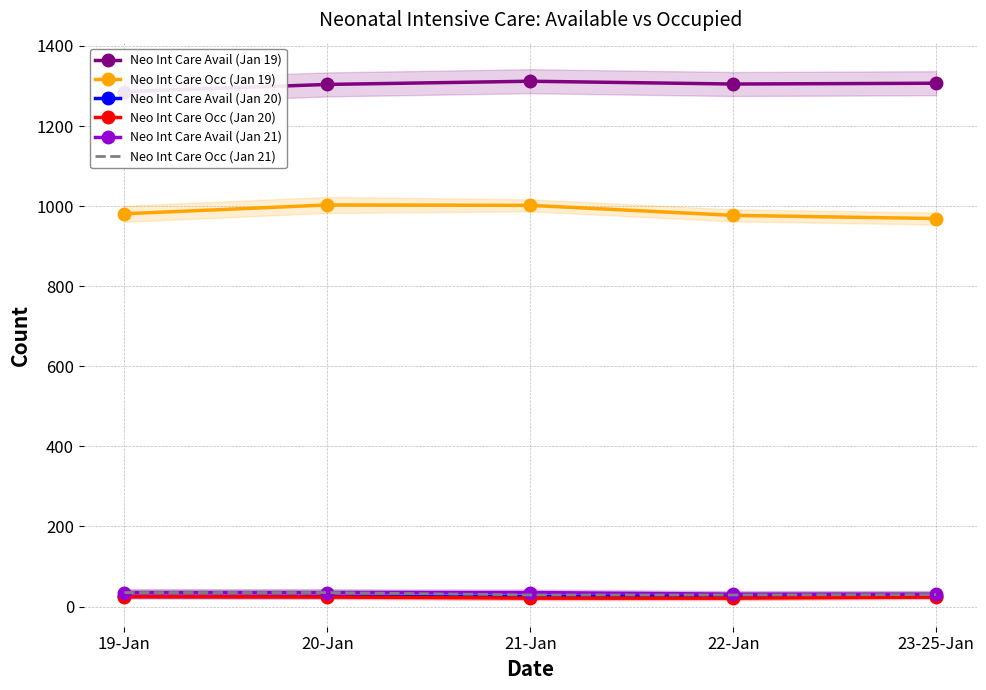

At how many categories does at least one series exceed 483?

5